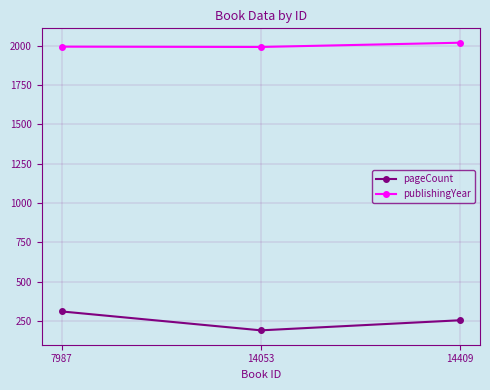

The pageCount series shows 192 at 14053. True or false?

True